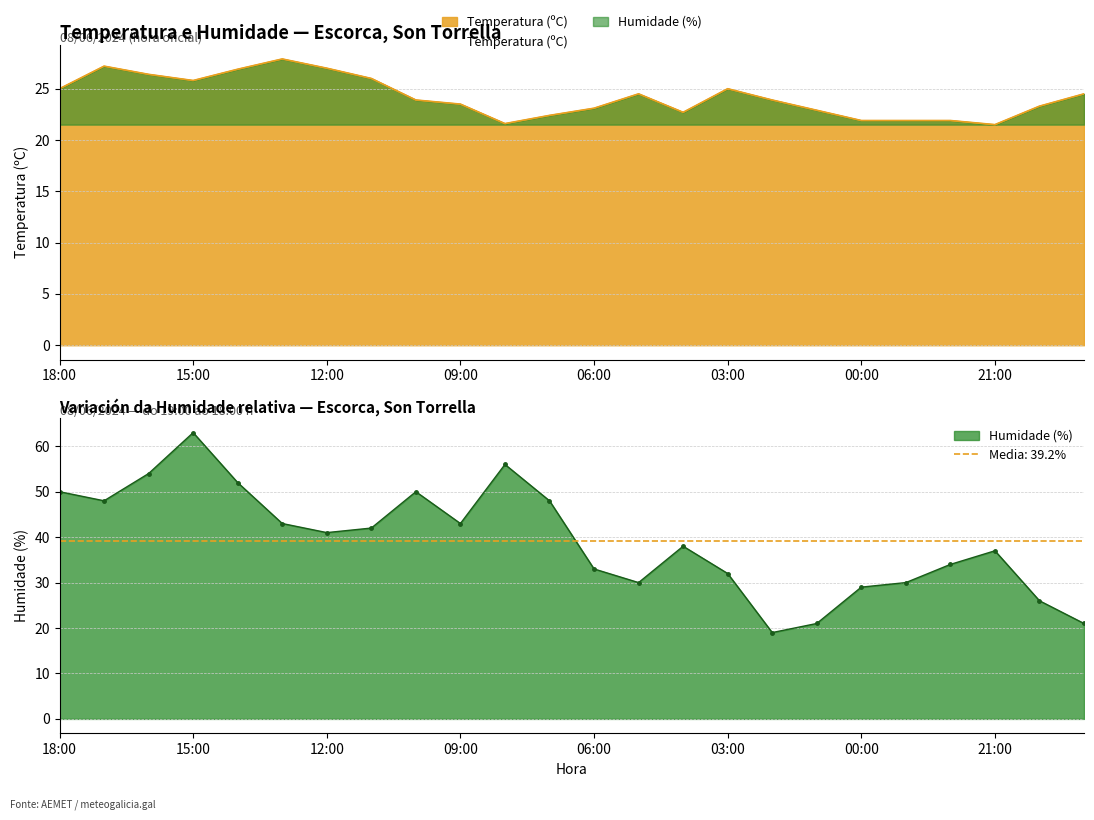

Where do Temperatura (ºC) and Humidade (%) first cross each other?

03:00 and 02:00